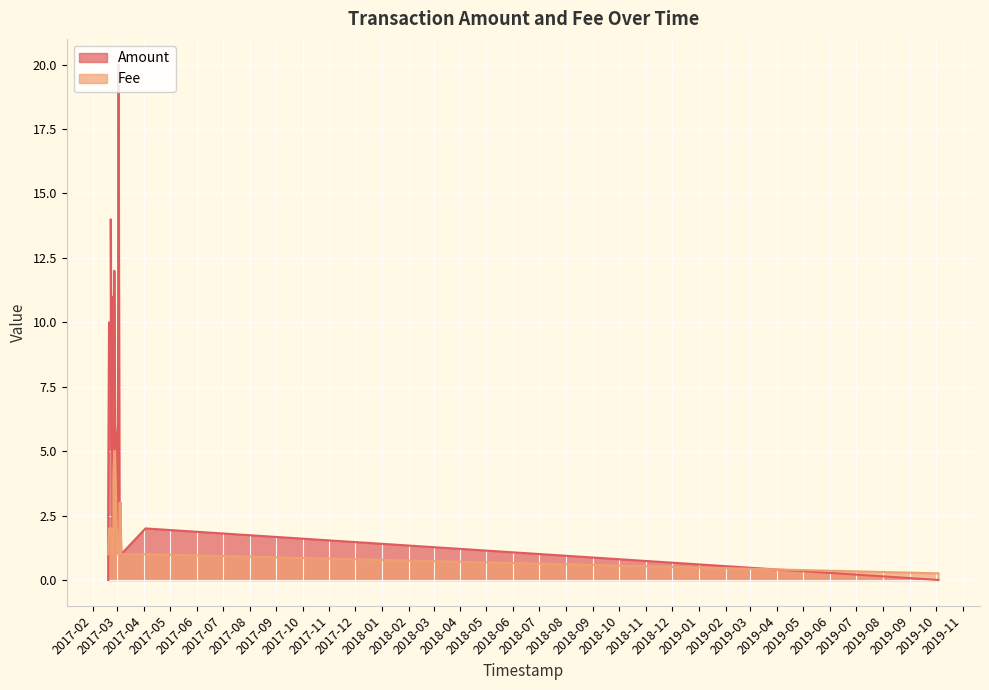

Where does the Fee series first go above 2?

2017-03-05